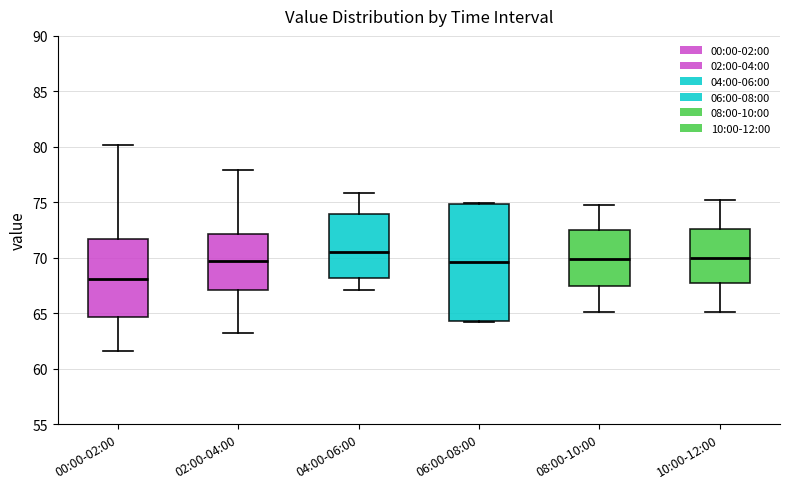

Which box is the tallest, from its lower edge to its upper edge?

06:00-08:00